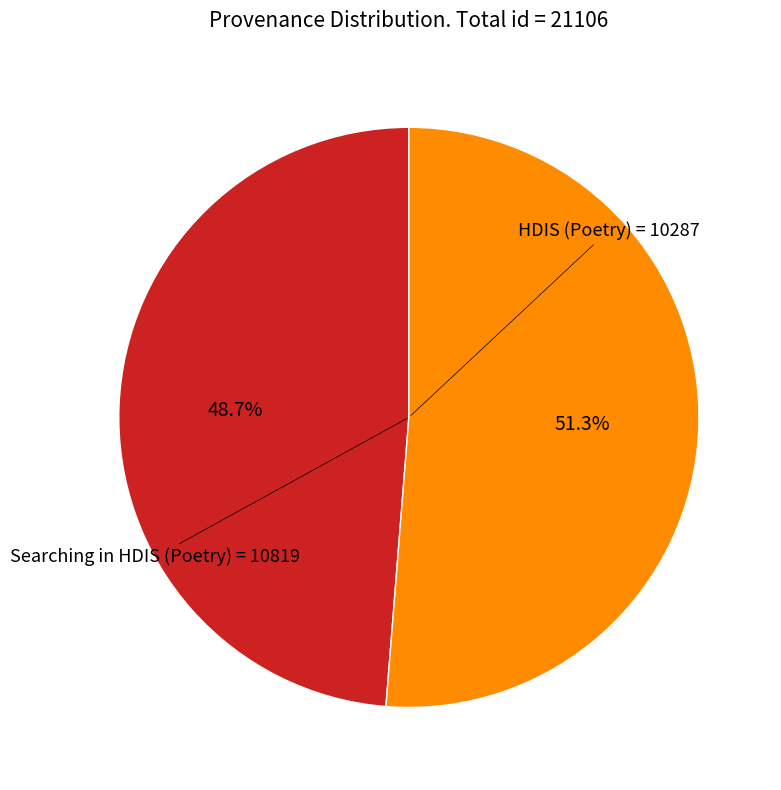

How many segments does this pie chart have?

2